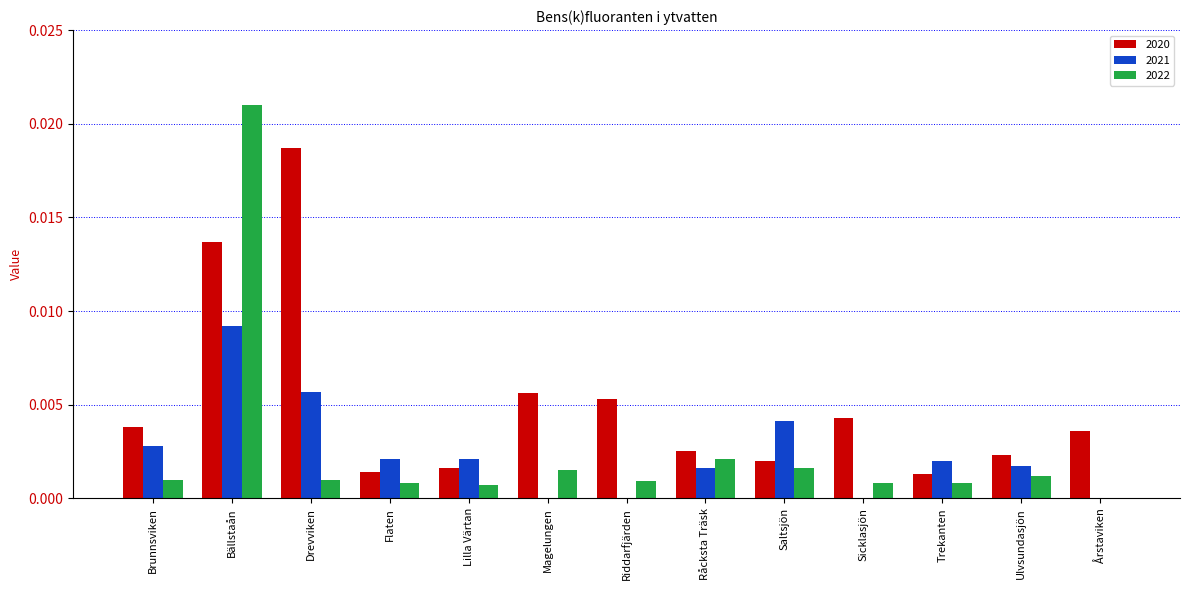

True or false: 2020 has a value of 0.0 at Trekanten.

True